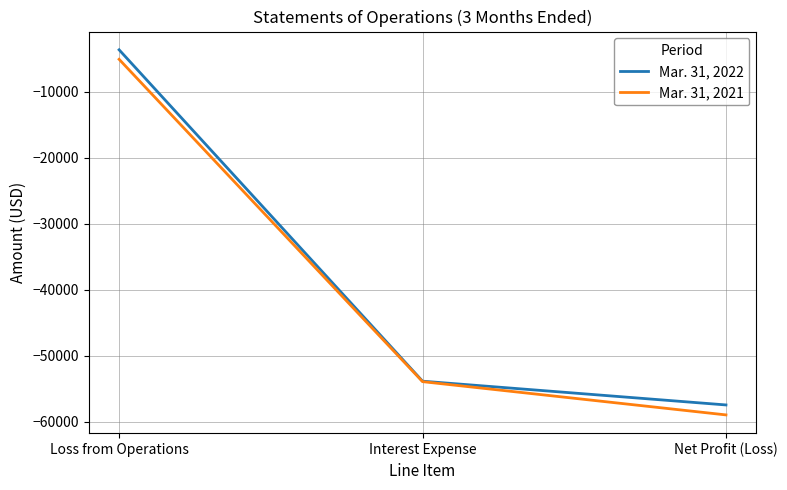

Does the chart have visible grid lines?

Yes